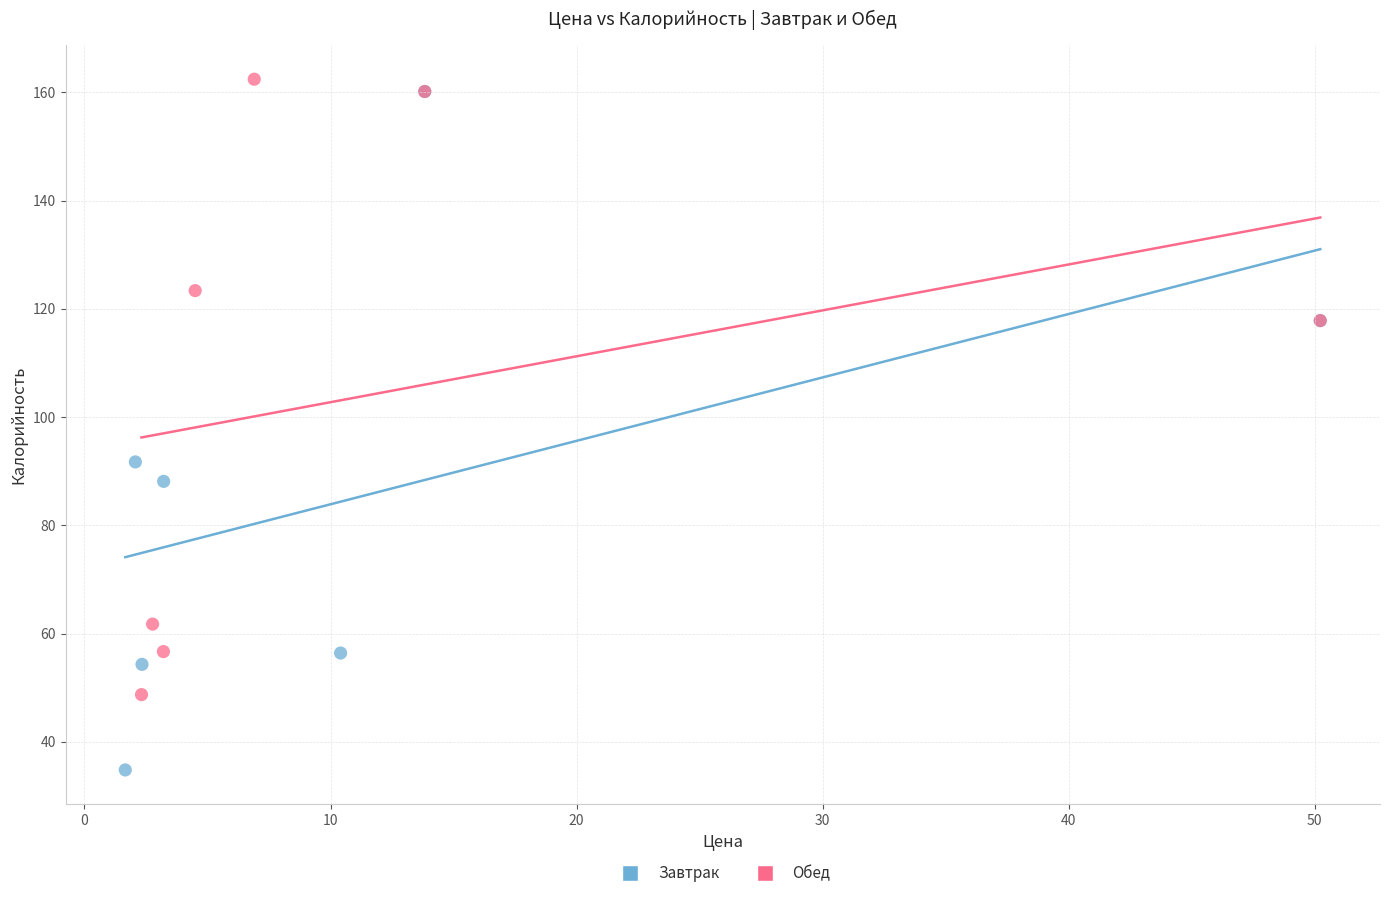

Which series has the widest spread of Y values?

Завтрак